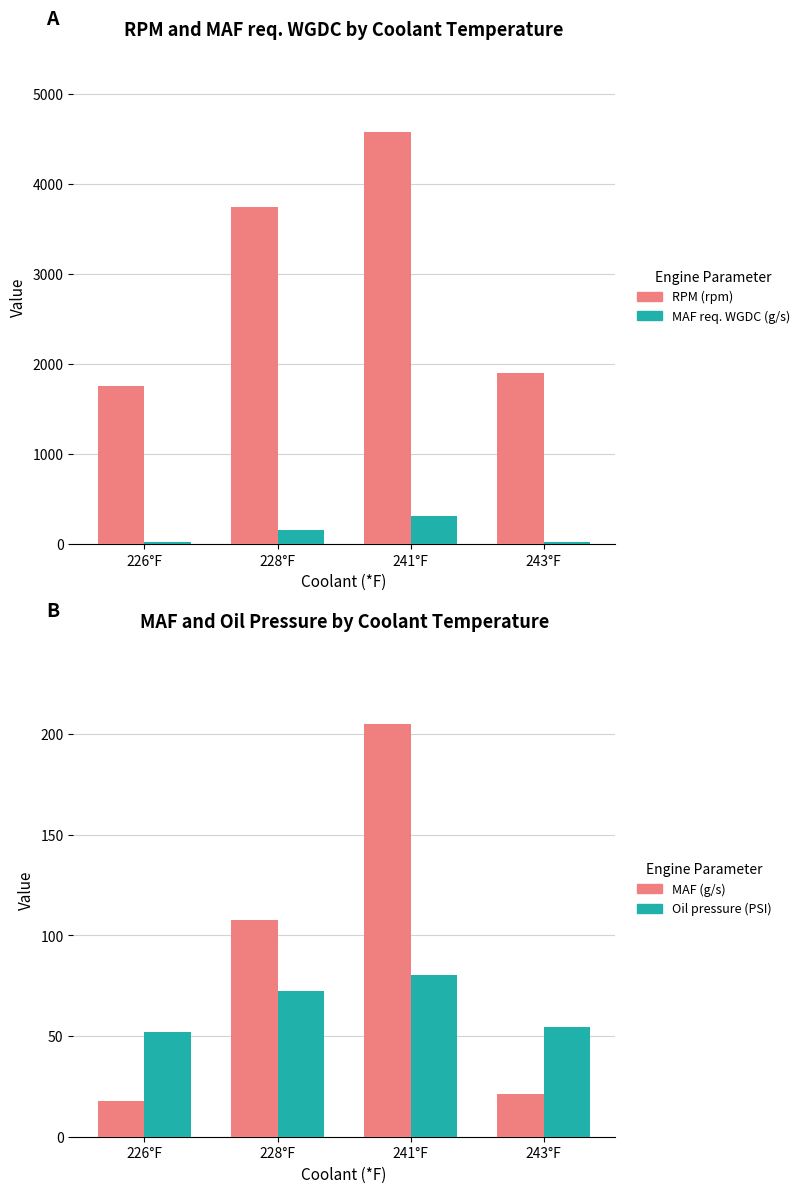

Reading left to right, list all the values displayed in this chart.

RPM (rpm): 226°F=1757.8	228°F=3744.8	241°F=4582.7	243°F=1901.9
MAF req. WGDC (g/s): 226°F=20.8	228°F=159.8	241°F=315.5	243°F=23.8
MAF (g/s): 226°F=17.9	228°F=107.8	241°F=204.9	243°F=21.4
Oil pressure (PSI): 226°F=52.1	228°F=72.5	241°F=80.5	243°F=54.5